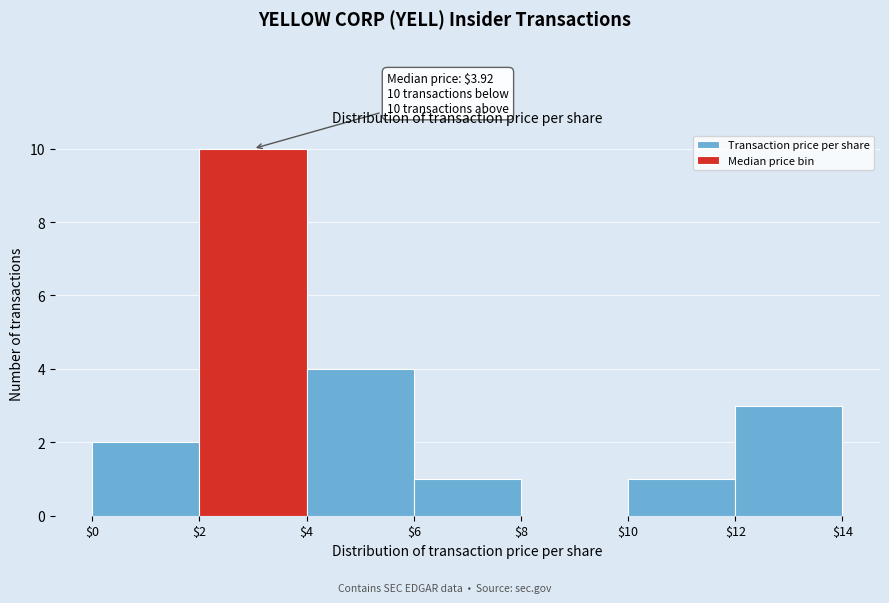

Over which range of the x-axis is the bar tallest?

$2 to $4